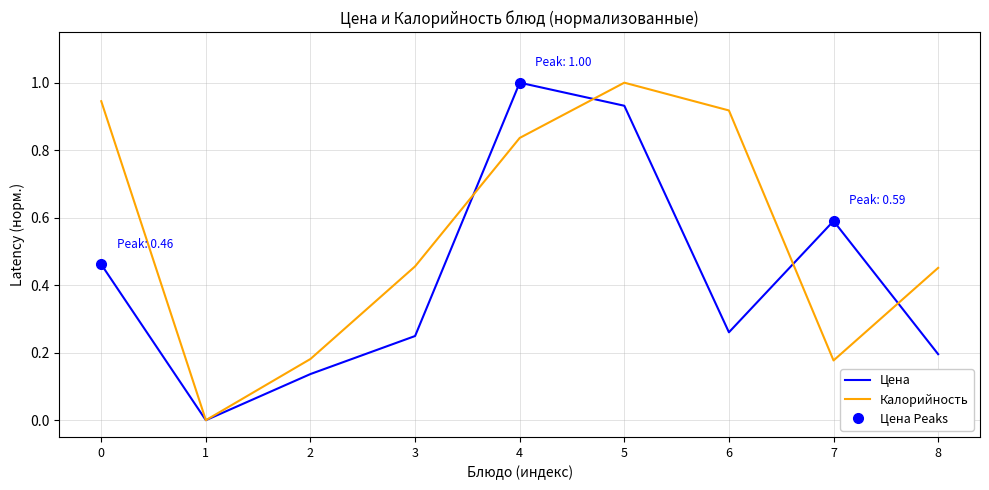

Rank the series by their average value, from lowest to highest.

Цена, Калорийность